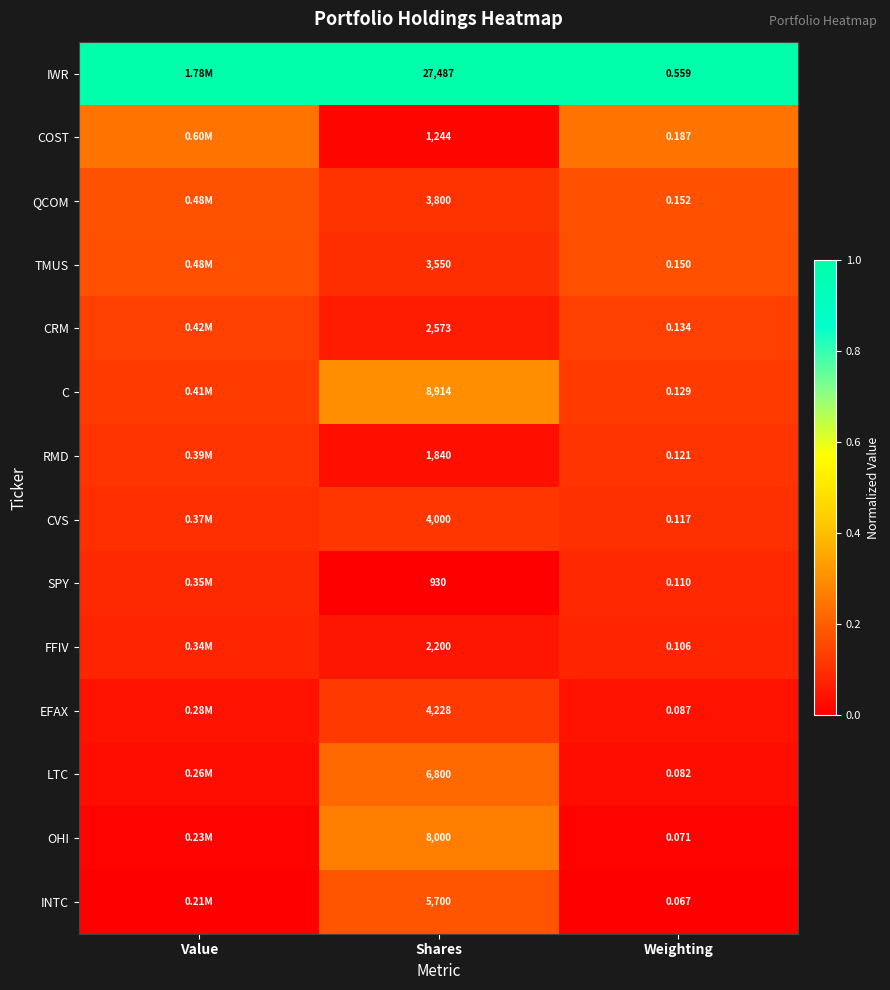

Rank the series at Shares from highest to lowest value.

IWR, C, OHI, LTC, INTC, EFAX, CVS, QCOM, TMUS, CRM, FFIV, RMD, COST, SPY